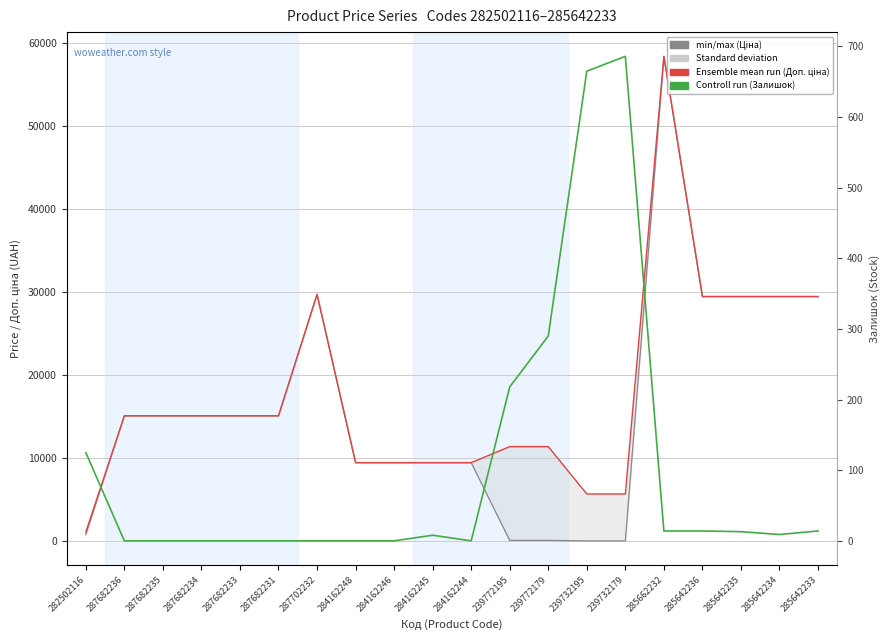

True or false: Доп. ціна (Ensemble mean run) has more than 2 points higher than both neighbors.

False